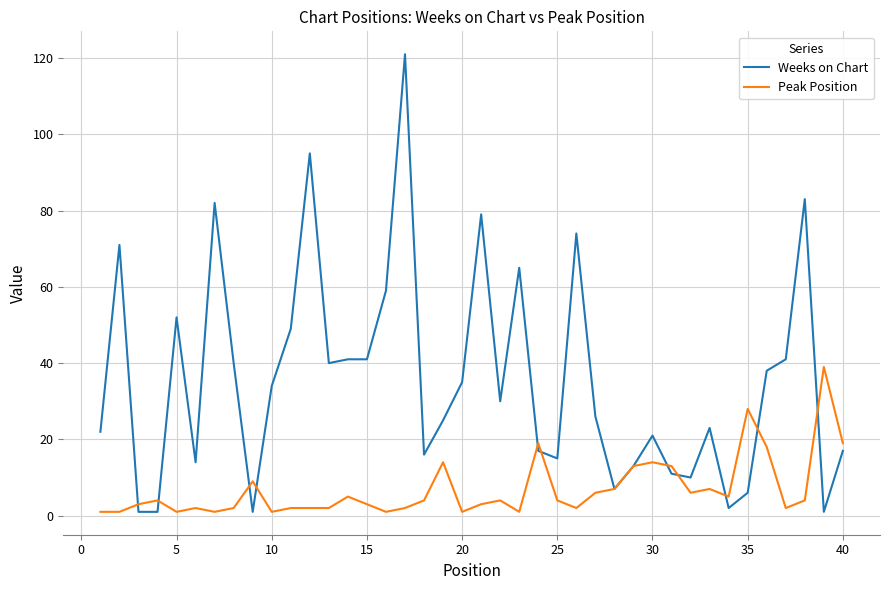

List the series in order of their peak value, highest first.

Weeks on Chart, Peak Position